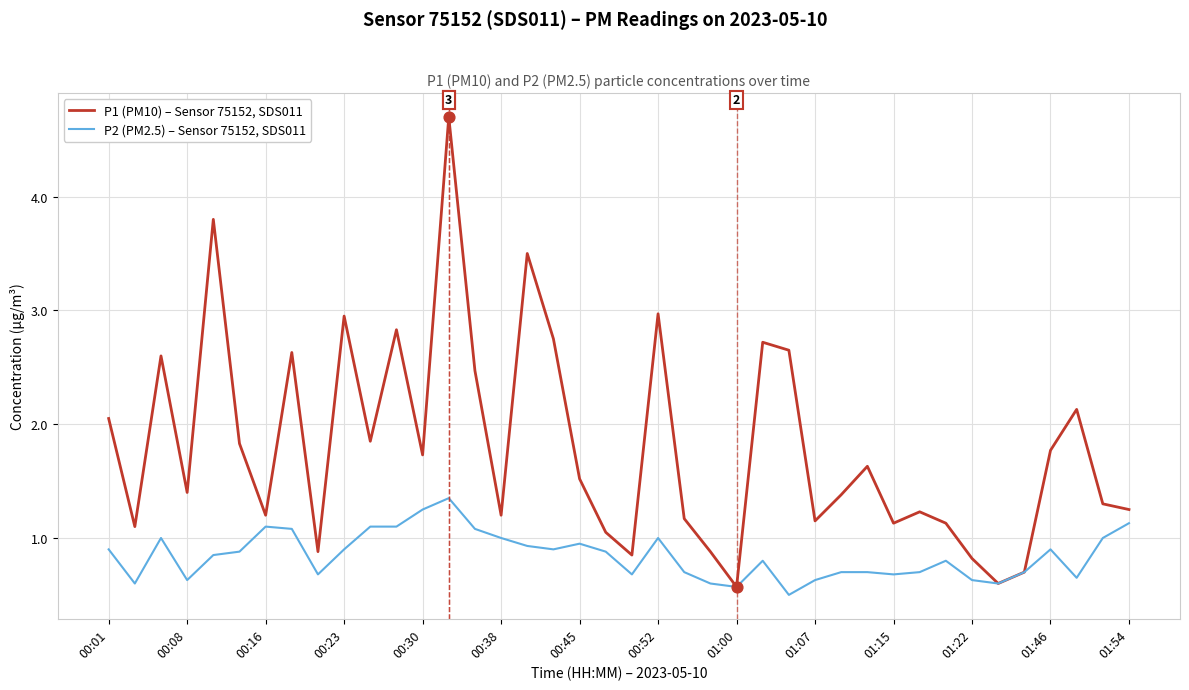

Which series has the largest range (max minus min)?

P1 (PM10) – Sensor 75152, SDS011